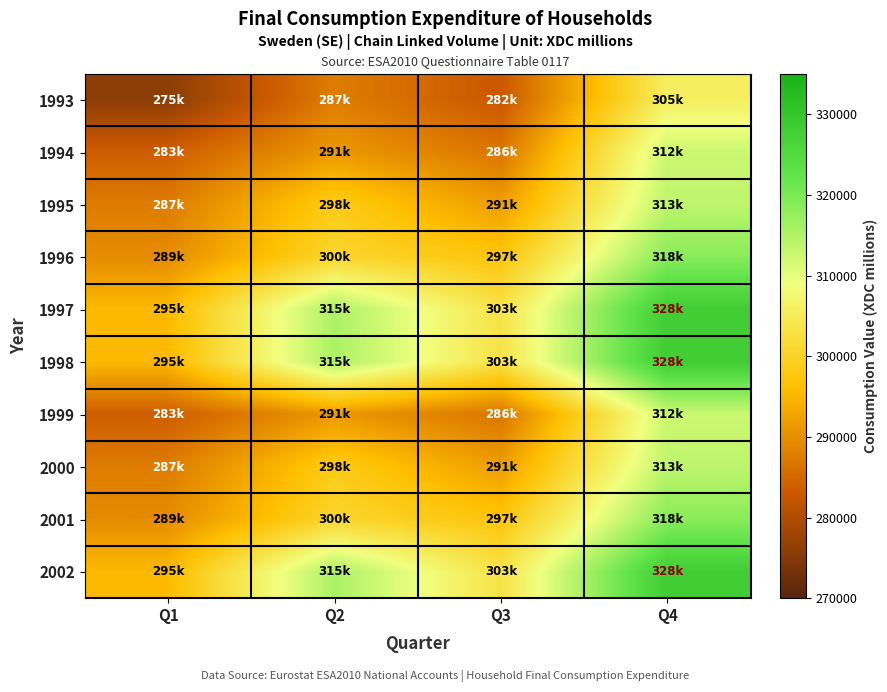

Reading left to right, what are all the values shown in this chart?

1993: Q1=275922	Q2=287688	Q3=282702	Q4=305764
1994: Q1=283612	Q2=291091	Q3=286602	Q4=312545
1995: Q1=287462	Q2=298491	Q3=291756	Q4=313773
1996: Q1=289527	Q2=300641	Q3=297199	Q4=318615
1997: Q1=295363	Q2=315540	Q3=303311	Q4=328119
1998: Q1=295363	Q2=315540	Q3=303311	Q4=328119
1999: Q1=283612	Q2=291091	Q3=286602	Q4=312545
2000: Q1=287462	Q2=298491	Q3=291756	Q4=313773
2001: Q1=289527	Q2=300641	Q3=297199	Q4=318615
2002: Q1=295363	Q2=315540	Q3=303311	Q4=328119